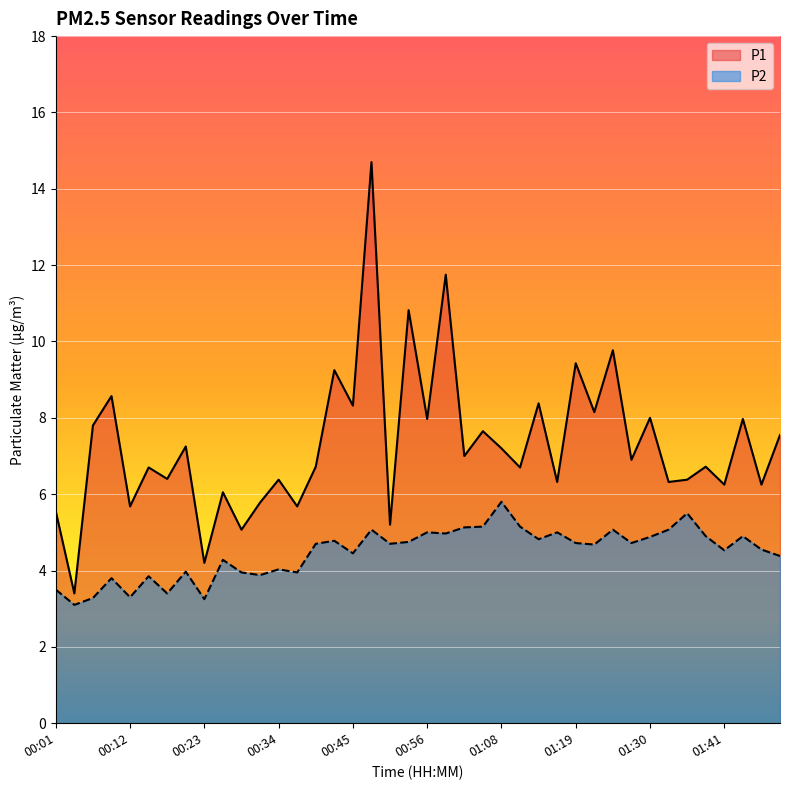

True or false: P2 has more than 2 points higher than both neighbors.

True